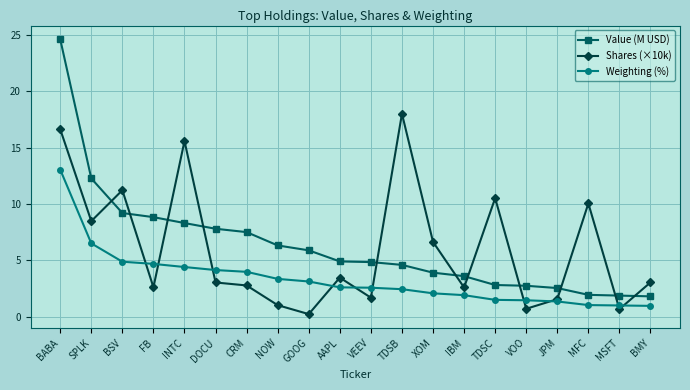

How many intersections are there between Weighting (%) and Shares (×10k)?

10